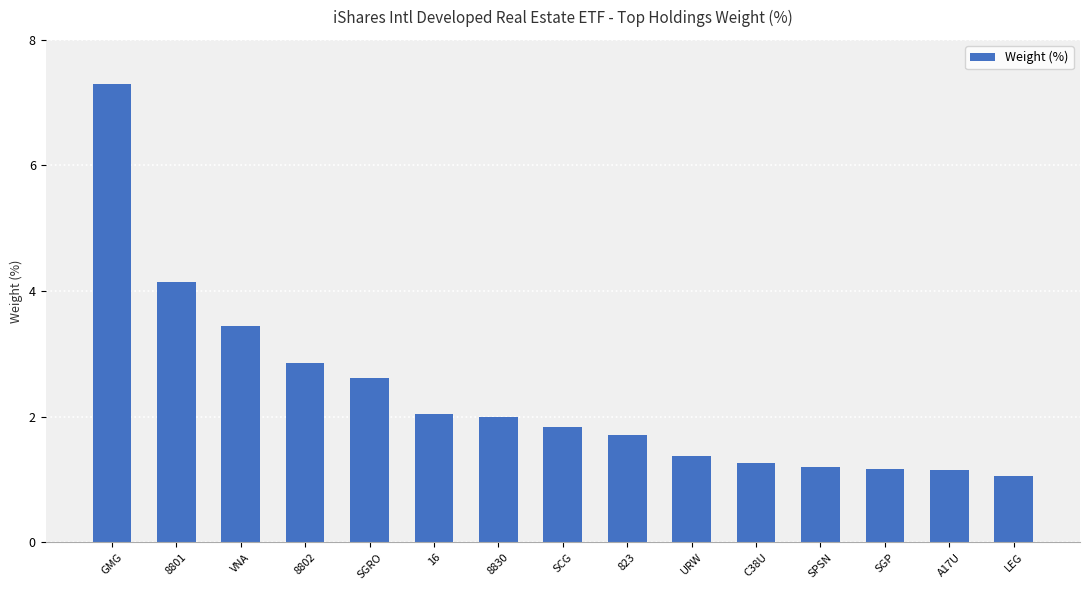

What is the value of the 15th bar from the left?

1.1